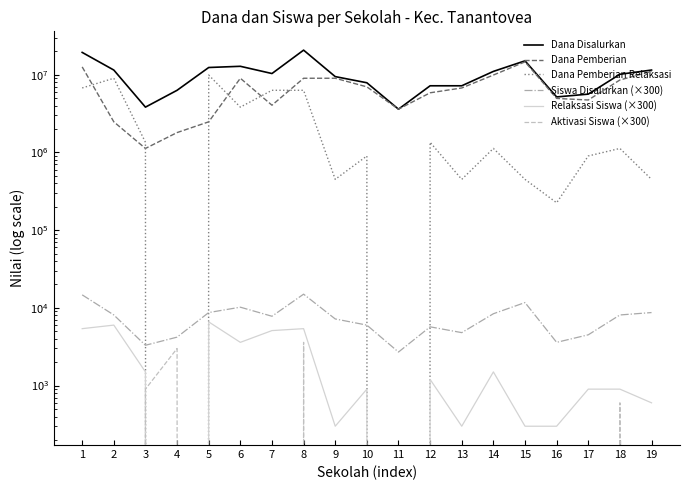

What is the difference between the maximum and minimum values in the Siswa Disalurkan (×300) series?

12300